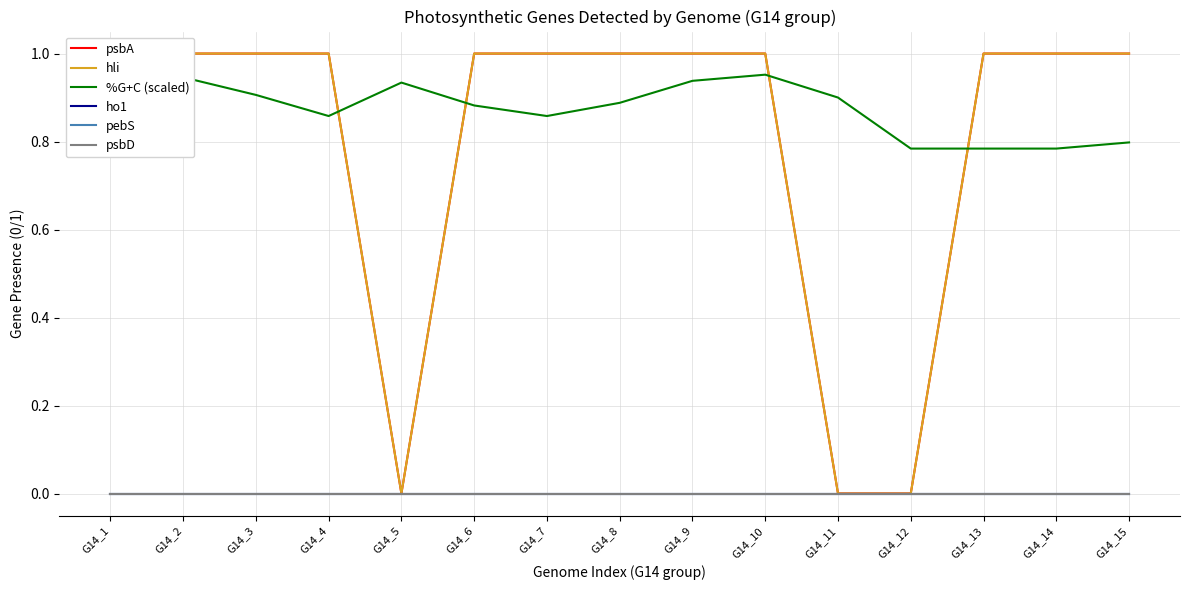

What is the maximum value shown in the chart?

1.0